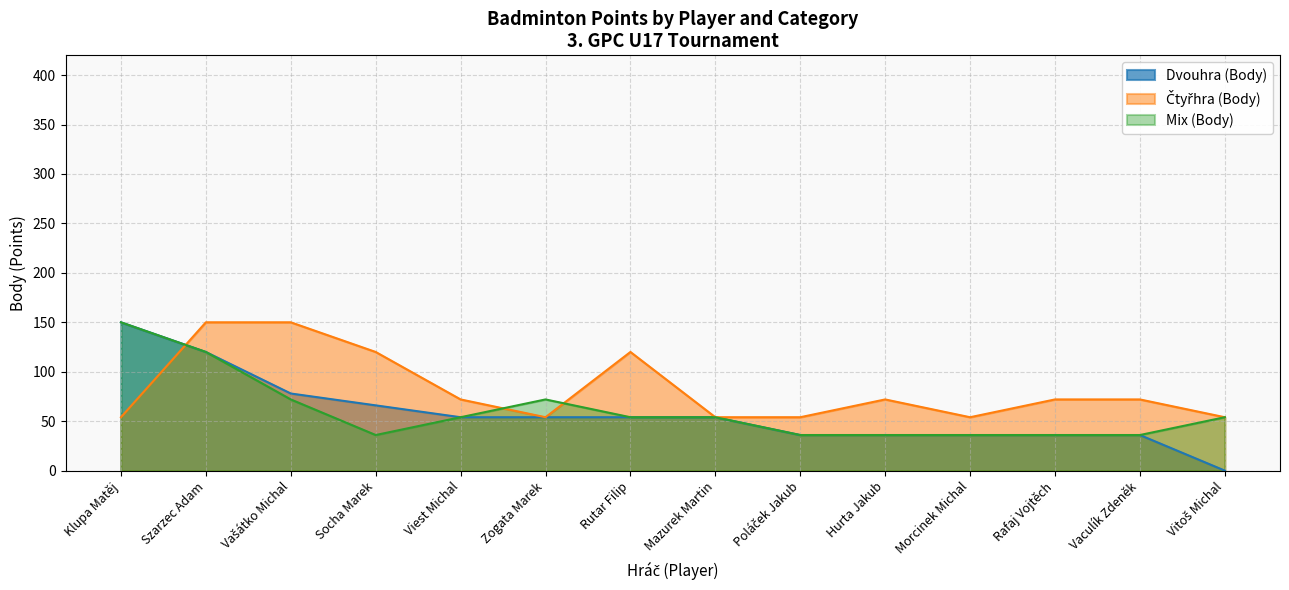

What is the approximate value of Čtyřhra (Body) at Rafaj Vojtěch, to the nearest 5?

70